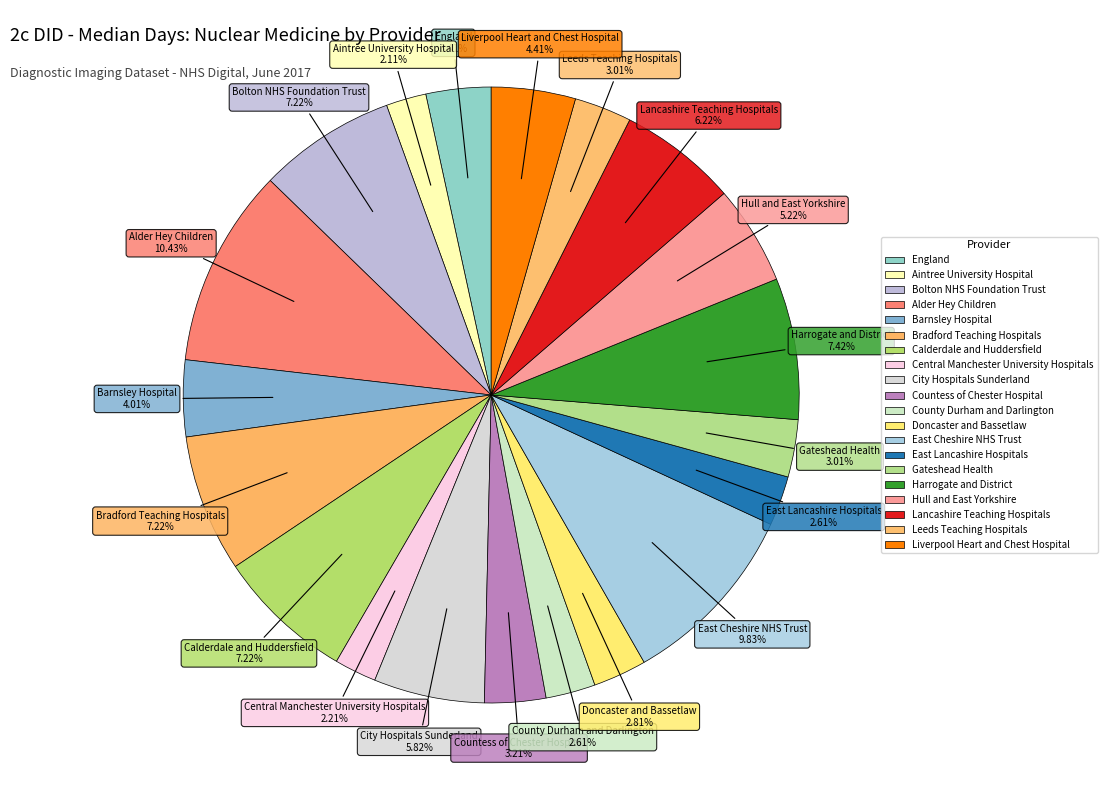

Count the number of slices in the pie.

20